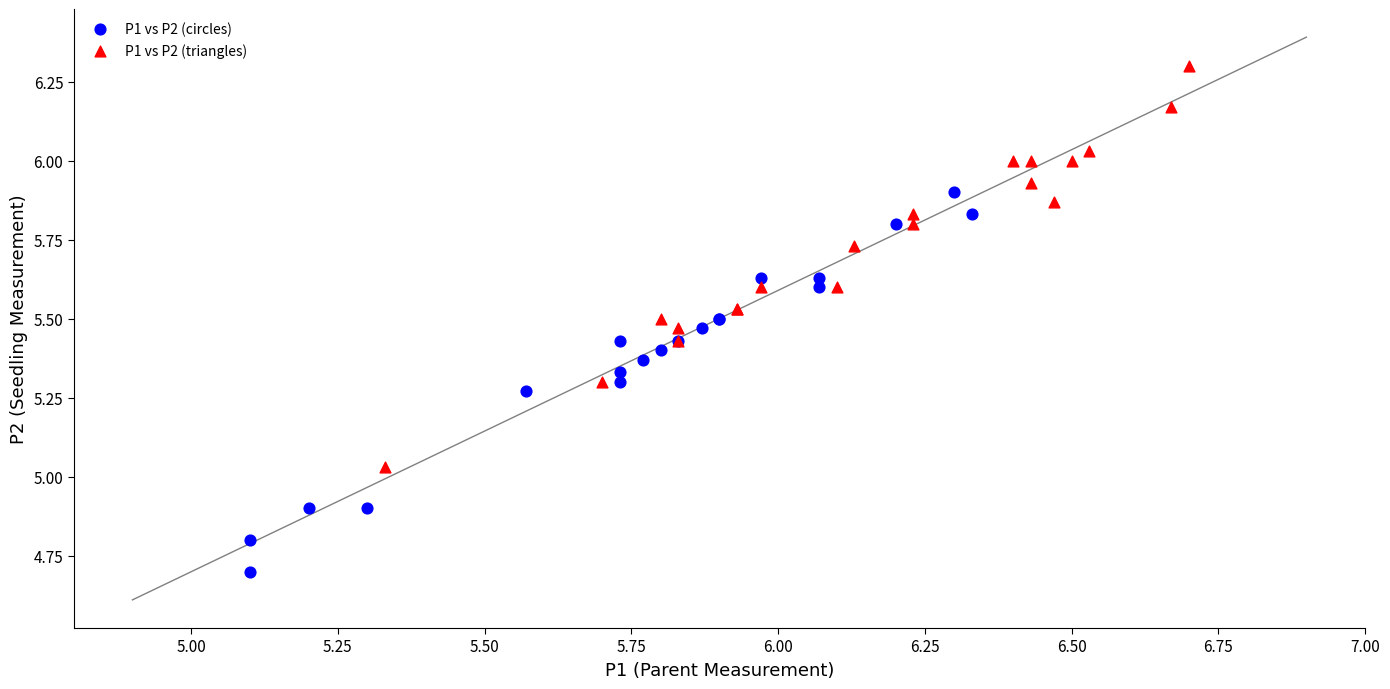

What are all the series names shown in the legend?

P1 vs P2 (circles), P1 vs P2 (triangles)